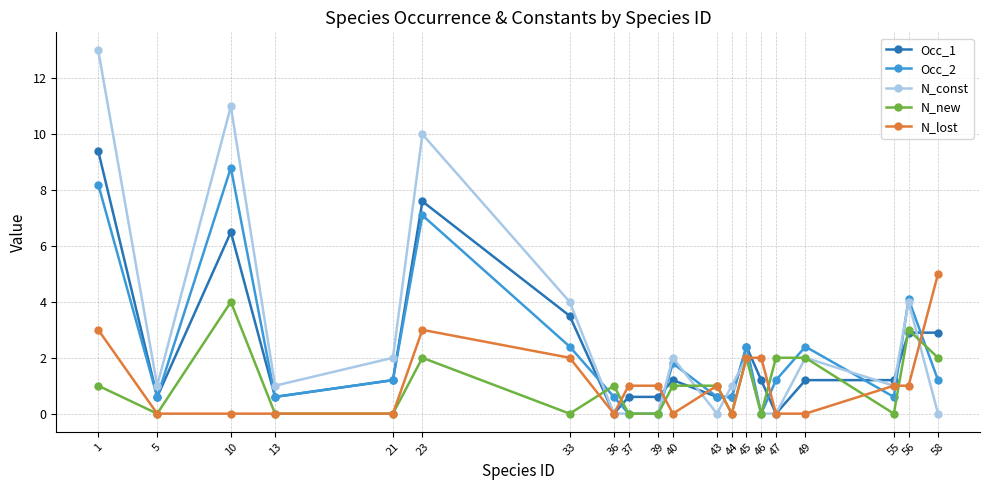

The value of N_const at 47 is 0.0. True or false?

True